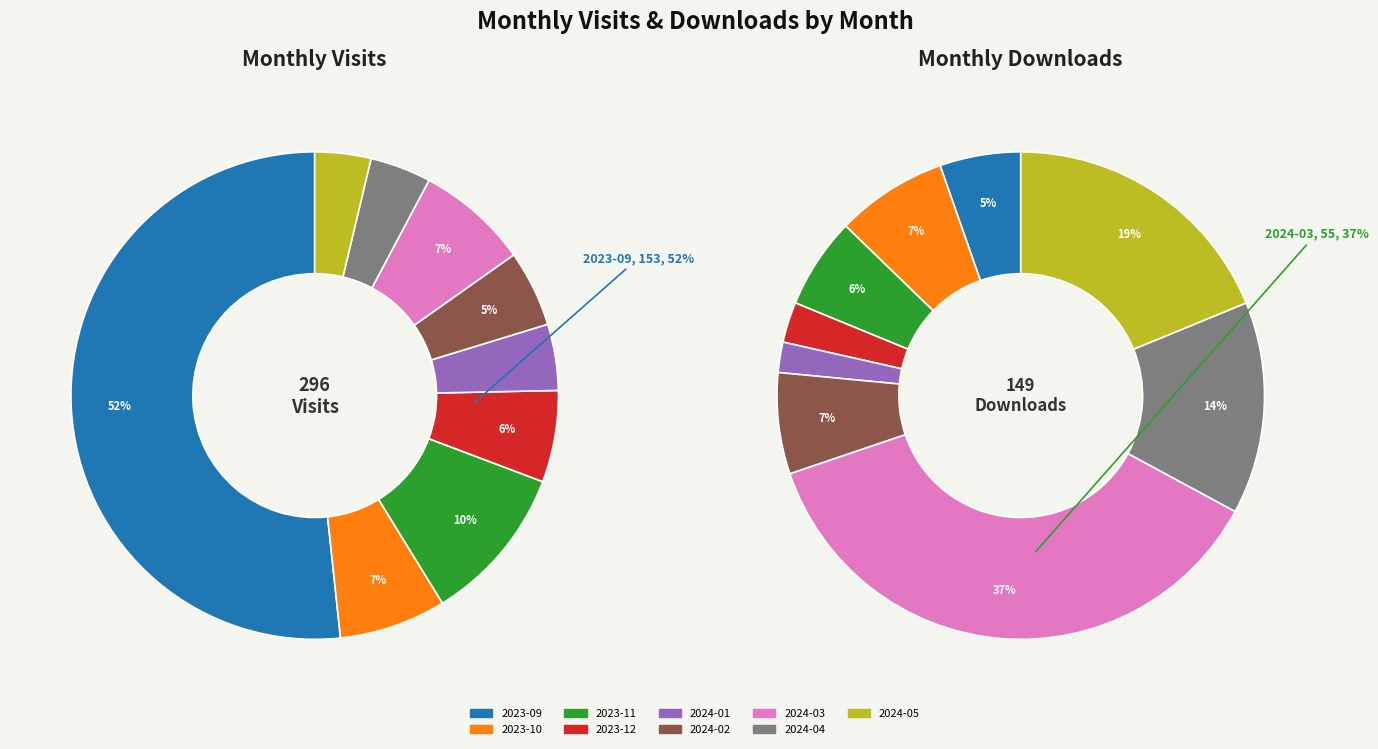

What percentage is the 2024-02 slice, to the nearest percent?

5%